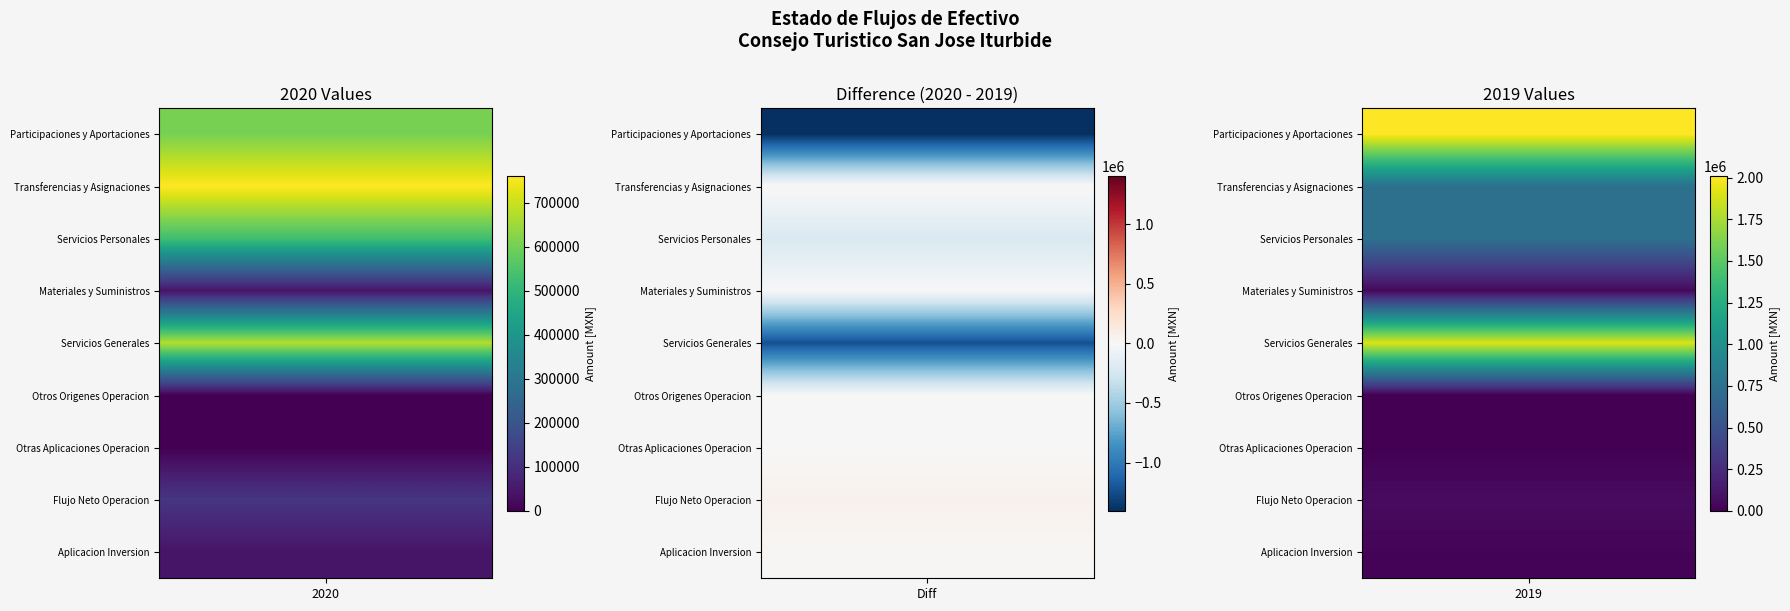

Reading left to right, what are all the values shown in this chart?

Participaciones y Aportaciones, Convenios: 2020=606698.5	2019=2011377.8
Transferencias, Asignaciones y Subsidios: 2020=761490.2	2019=739309.8
Servicios Personales: 2020=531423.1	2019=742212.8
Materiales y Suministros: 2020=41897.8	2019=45790.8
Servicios Generales: 2020=675171.9	2019=1901252.1
Otros Origenes de Operacion: 2020=92.0	2019=0.0
Otras Aplicaciones de Operacion: 2020=0.0	2019=0.0
Flujo Neto Actividades Operacion: 2020=119788.0	2019=61431.9
Aplicacion Inversion: 2020=41786.0	2019=22946.3